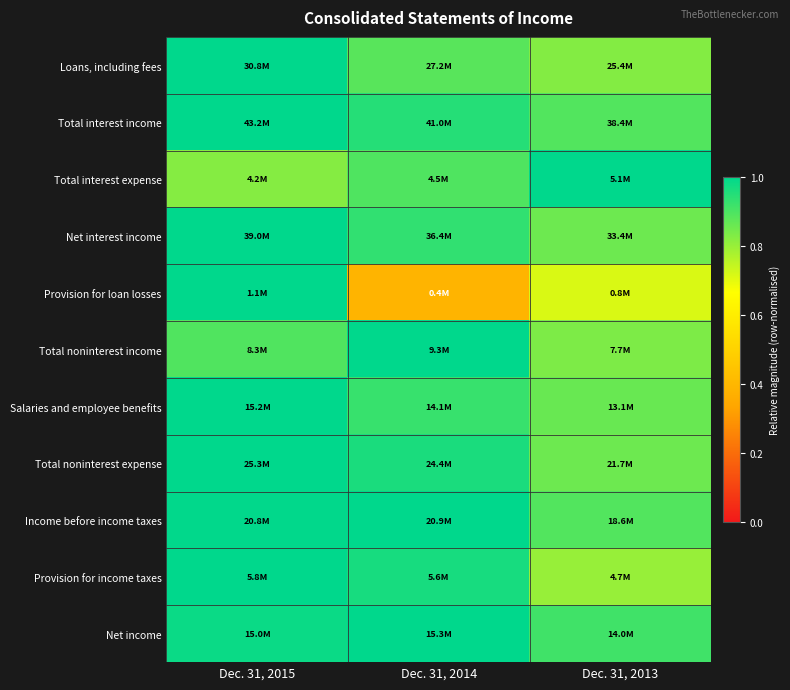

Reading left to right, what are all the values shown in this chart?

Loans, including fees: Dec. 31, 2015=1.0	Dec. 31, 2014=0.9	Dec. 31, 2013=0.8
Total interest income: Dec. 31, 2015=1.0	Dec. 31, 2014=0.9	Dec. 31, 2013=0.9
Total interest expense: Dec. 31, 2015=0.8	Dec. 31, 2014=0.9	Dec. 31, 2013=1.0
Net interest income: Dec. 31, 2015=1.0	Dec. 31, 2014=0.9	Dec. 31, 2013=0.9
Provision for loan losses: Dec. 31, 2015=1.0	Dec. 31, 2014=0.4	Dec. 31, 2013=0.7
Total noninterest income: Dec. 31, 2015=0.9	Dec. 31, 2014=1.0	Dec. 31, 2013=0.8
Salaries and employee benefits: Dec. 31, 2015=1.0	Dec. 31, 2014=0.9	Dec. 31, 2013=0.9
Total noninterest expense: Dec. 31, 2015=1.0	Dec. 31, 2014=1.0	Dec. 31, 2013=0.9
Income before income taxes: Dec. 31, 2015=1.0	Dec. 31, 2014=1.0	Dec. 31, 2013=0.9
Provision for income taxes: Dec. 31, 2015=1.0	Dec. 31, 2014=1.0	Dec. 31, 2013=0.8
Net income: Dec. 31, 2015=1.0	Dec. 31, 2014=1.0	Dec. 31, 2013=0.9